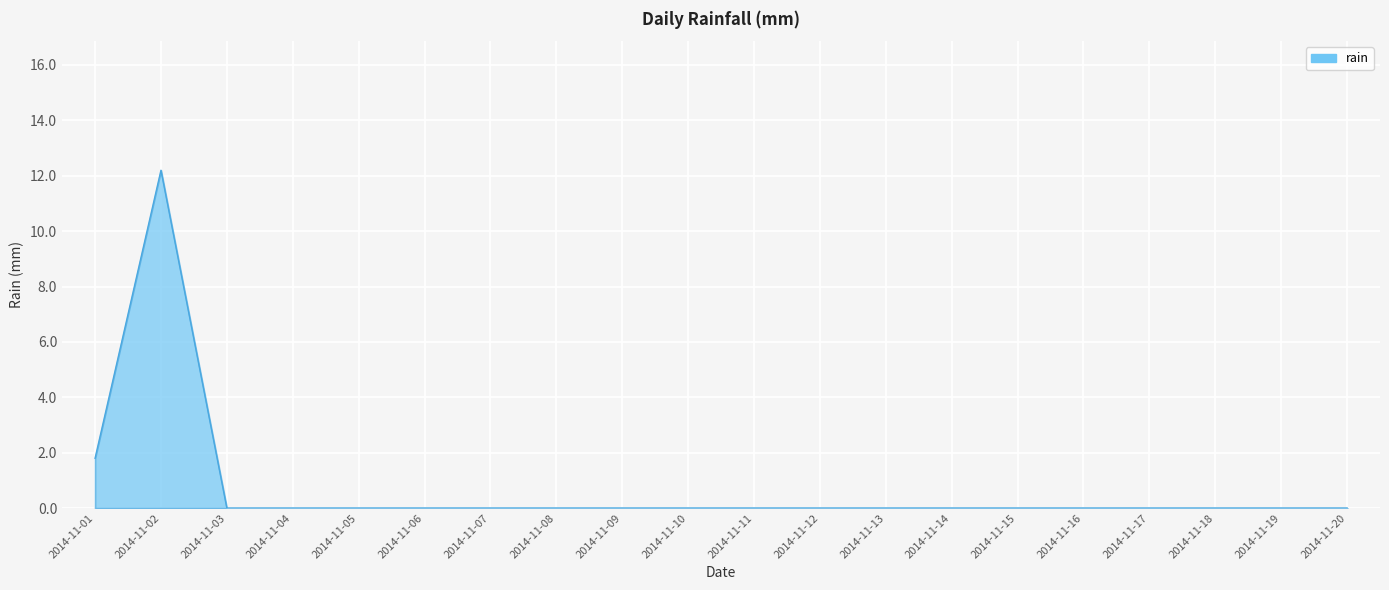

The value at 2014-11-18 is -7.4. True or false?

False